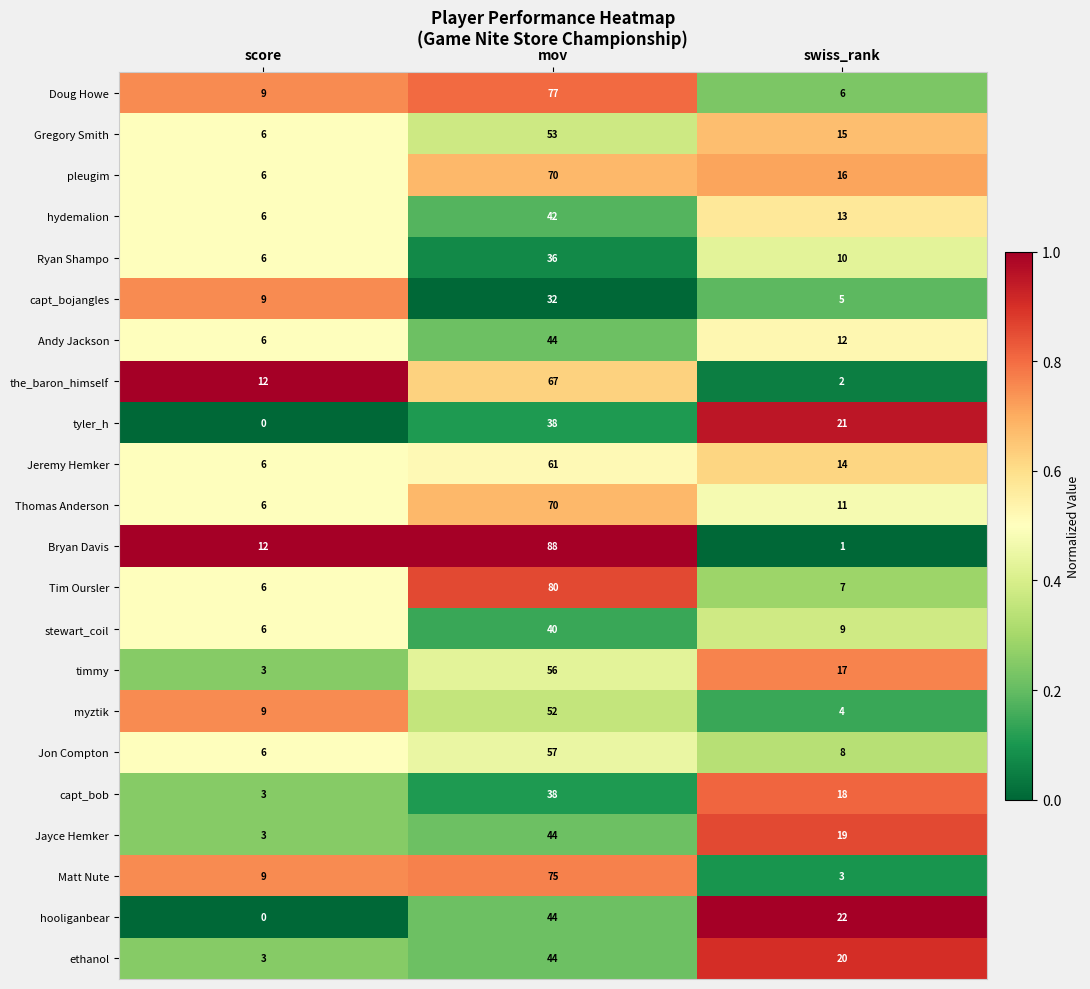

What is the maximum value shown in the chart?

88